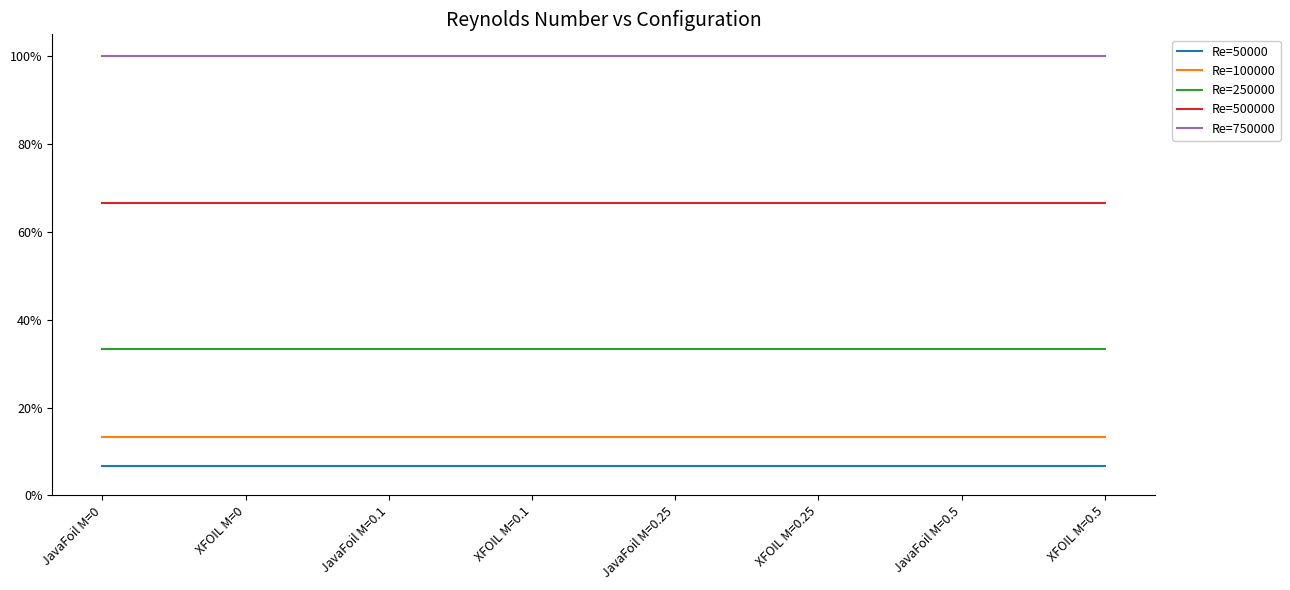

What are all the series names shown in the legend?

Re=50000, Re=100000, Re=250000, Re=500000, Re=750000